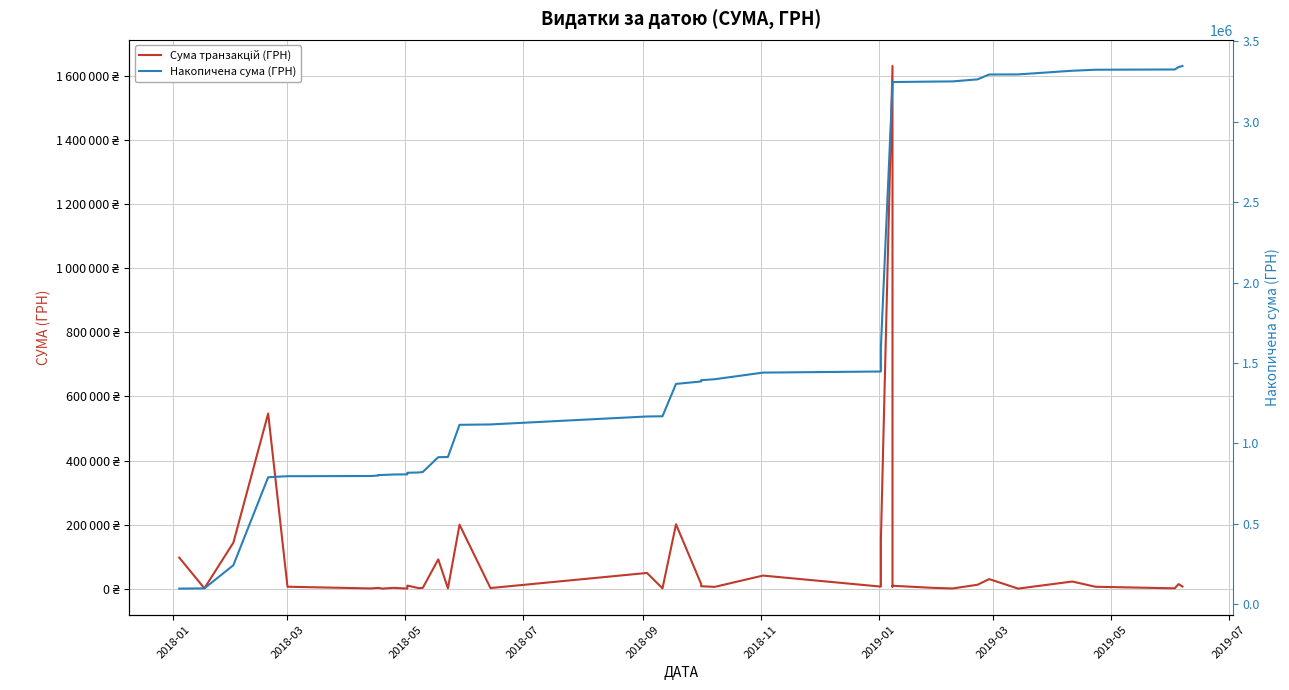

The value of Сума транзакцій (ГРН) at 12 is 450.8. True or false?

False